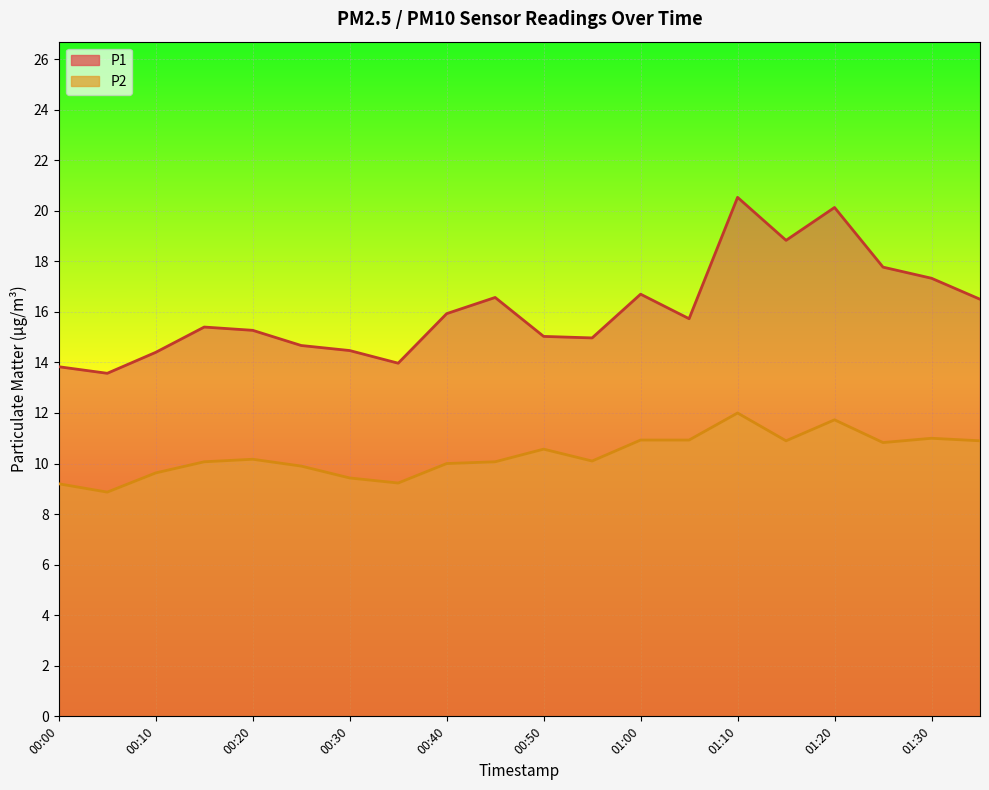

Which series has the widest spread of values?

P1